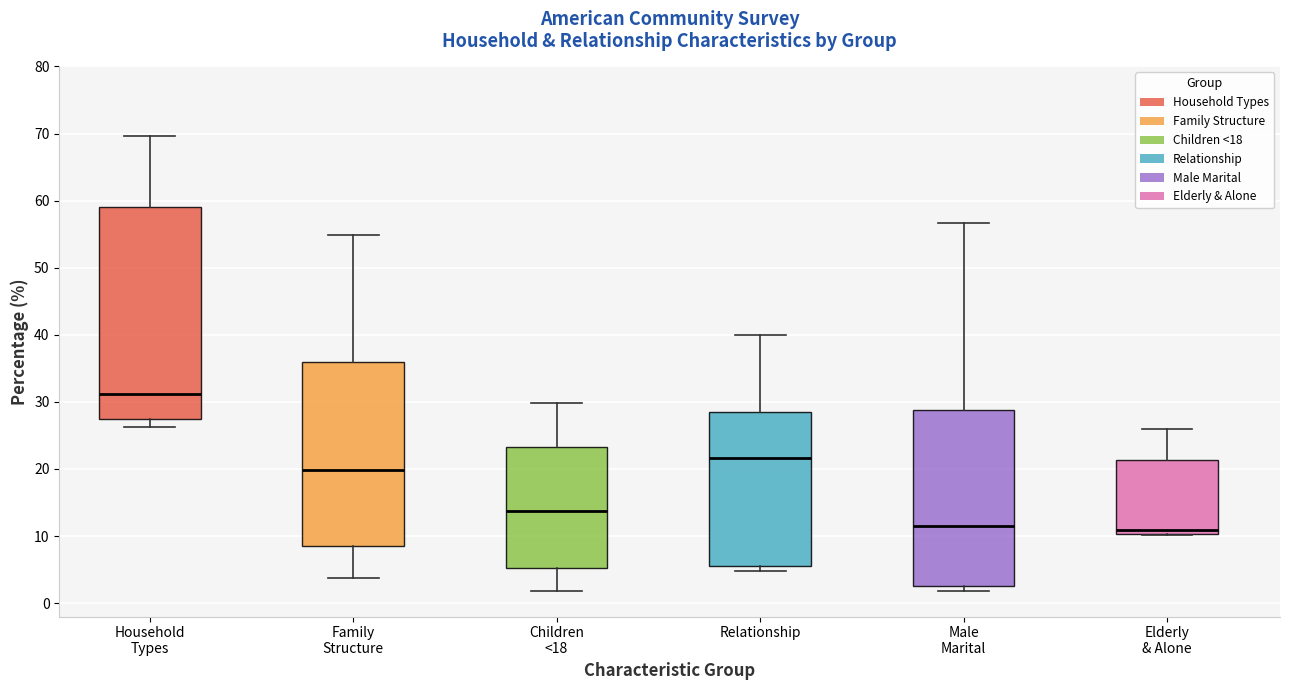

Where is the lower edge of the box for Relationship on the y-axis? The values are not printed on the chart, so give them approximately, as read against the axis.

6